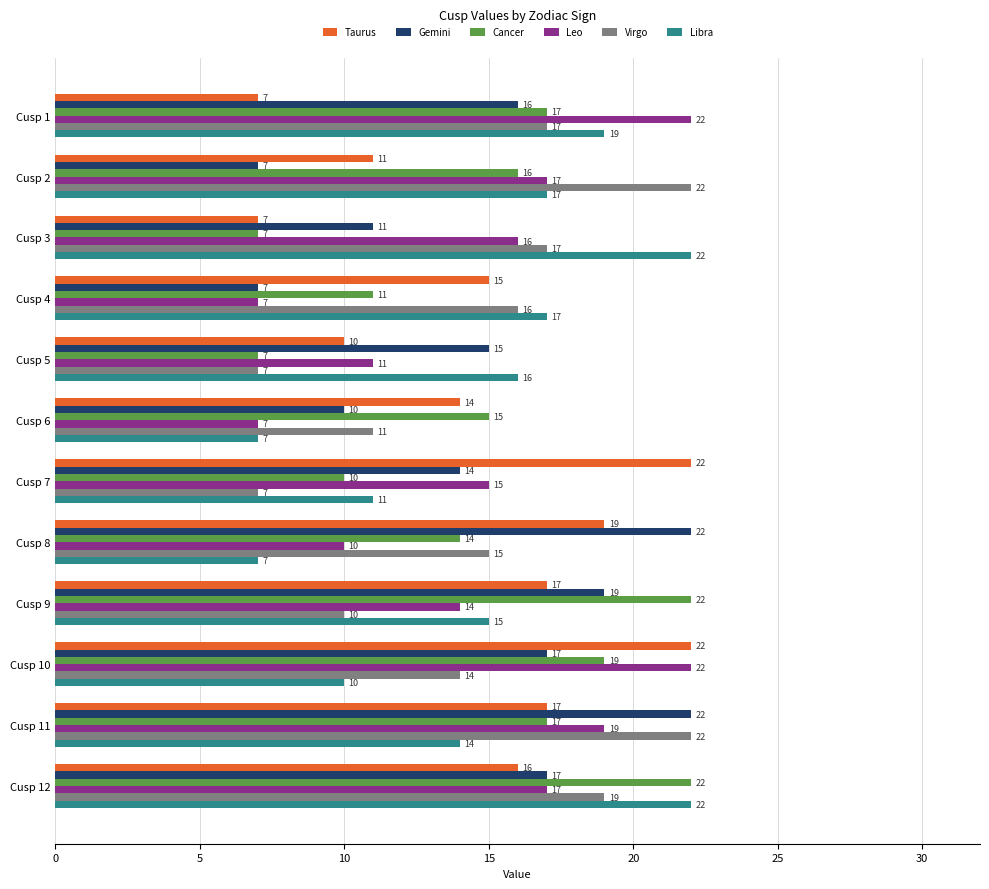

What is the approximate value of Leo at Cusp 10, to the nearest 5?

20